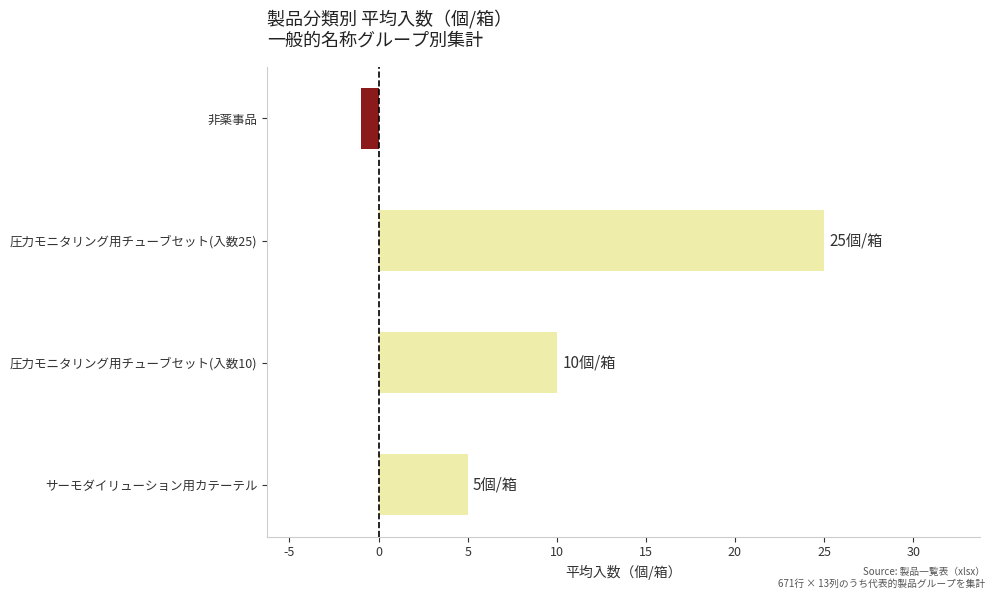

What is the sum of all values?

39